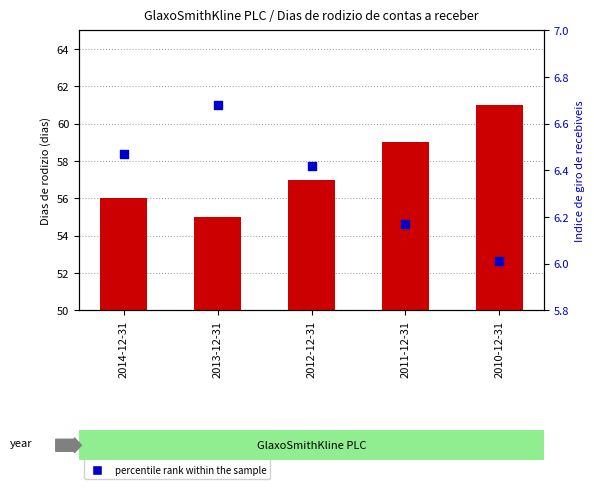

Which series reaches the minimum Y coordinate?

percentile rank within the sample